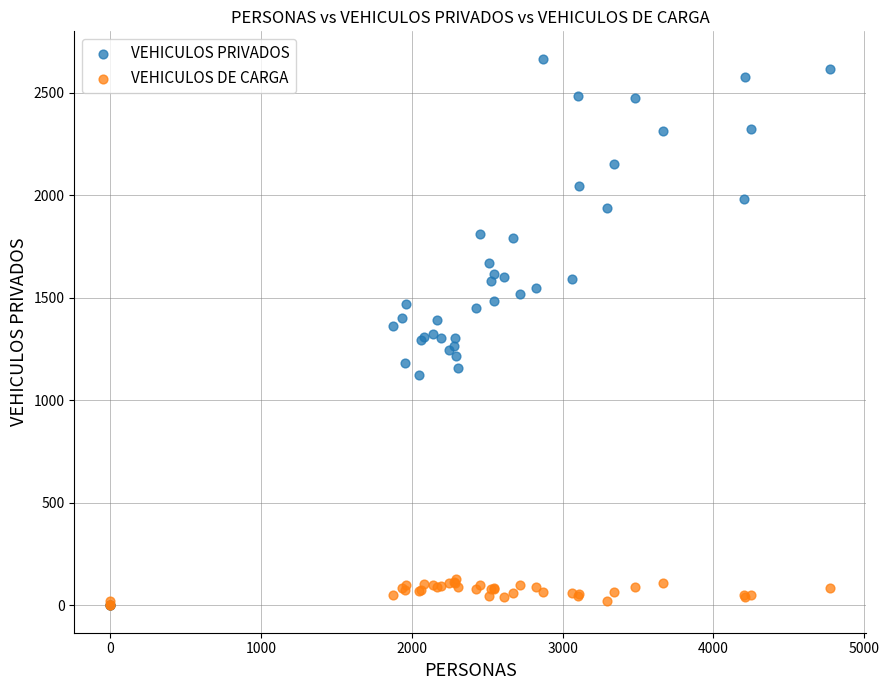

Which series has the widest spread of Y values?

VEHICULOS PRIVADOS